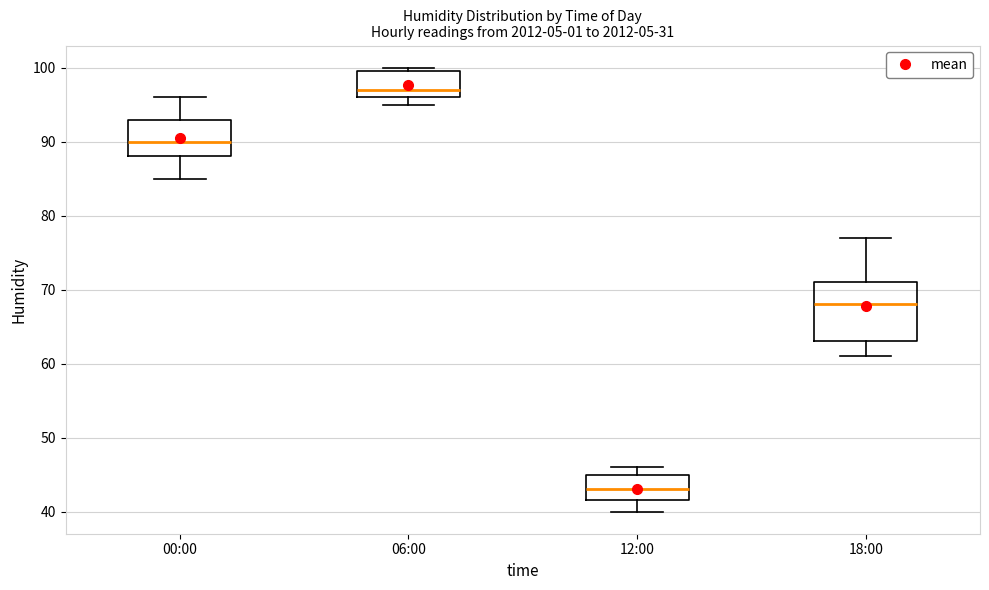

Reading left to right, read every box against the y-axis: the position of its median line, the range the box covers, and the ends of its whiskers. The values are not printed on the chart, so give them approximately, as read against the axis.

00:00: median 90, box 88 to 93, whiskers 85 to 96
06:00: median 97, box 96 to 100, whiskers 95 to 100 (just above the box's upper edge)
12:00: median 43, box 42 to 45, whiskers 40 to 46
18:00: median 68, box 63 to 71, whiskers 61 to 77